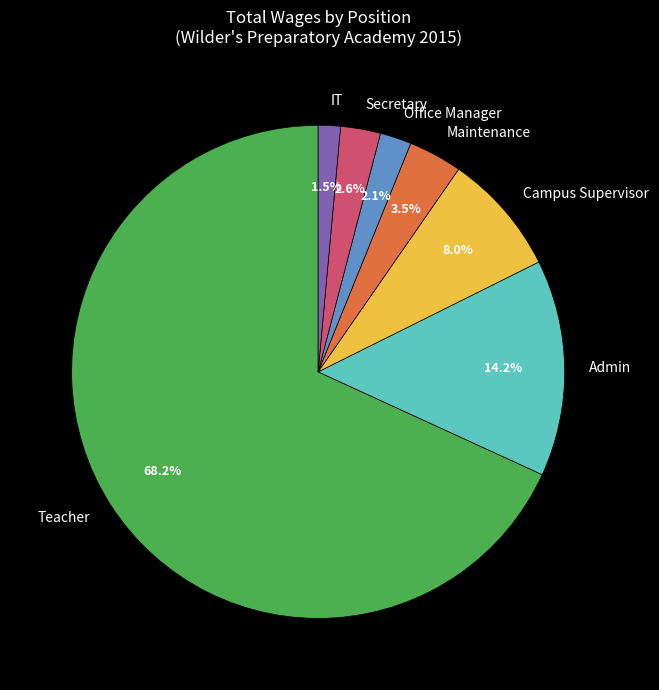

Does any single category account for the majority?

Yes